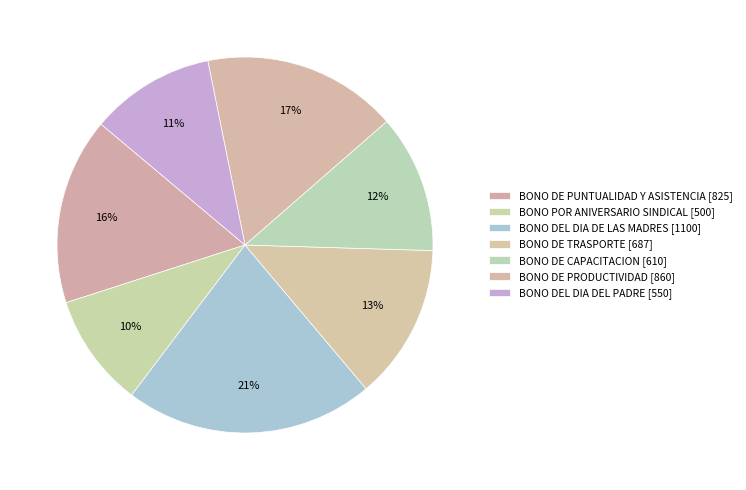

What is the largest slice in the pie chart?

BONO DEL DIA DE LAS MADRES